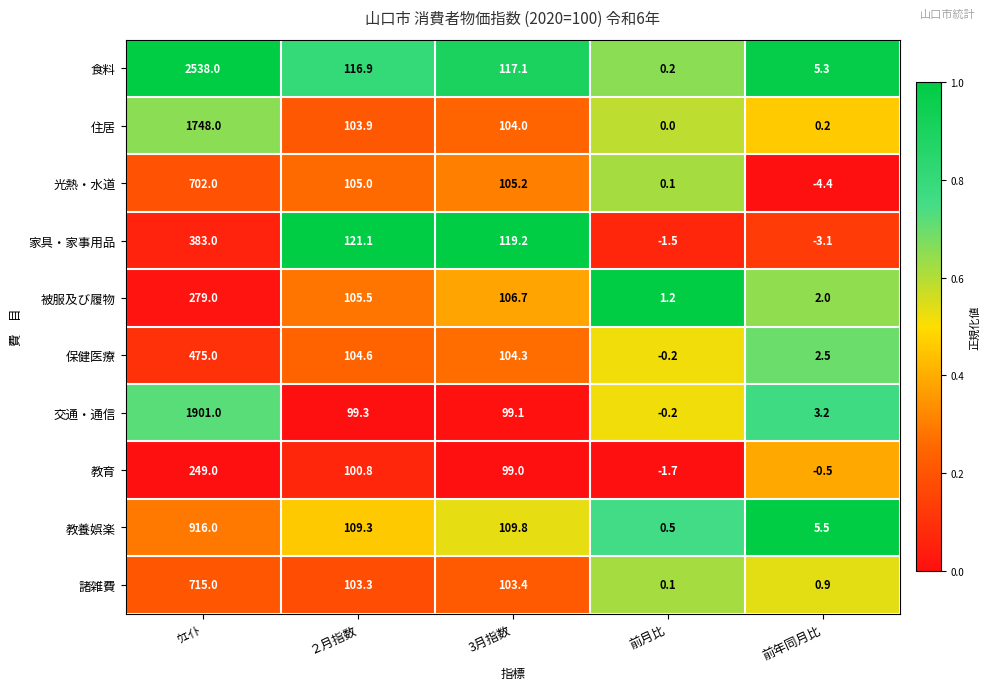

What is the difference between the 諸雑費 values at 前月比 and 3月指数?

103.3